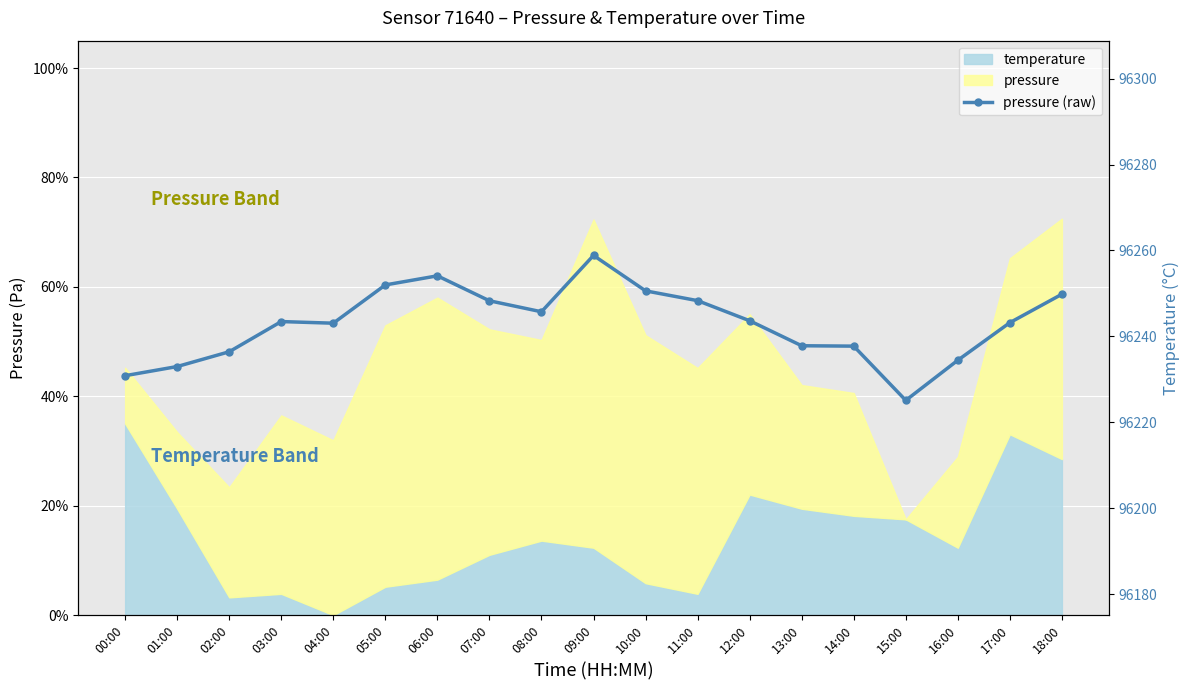

What is the change in value from 02:00 to 11:00?

+11.9